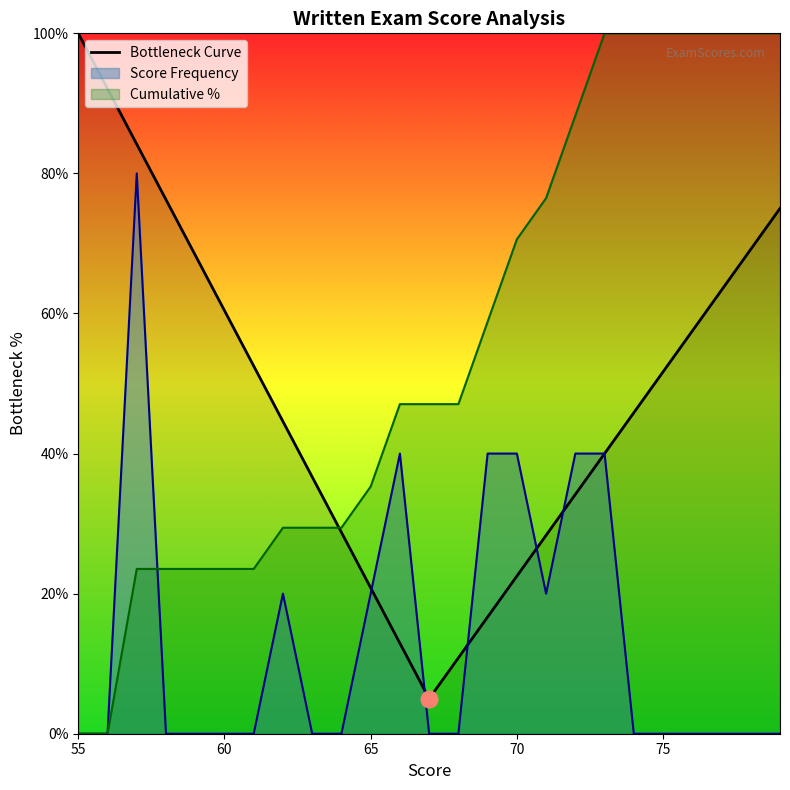

How many values exceed 45?

13